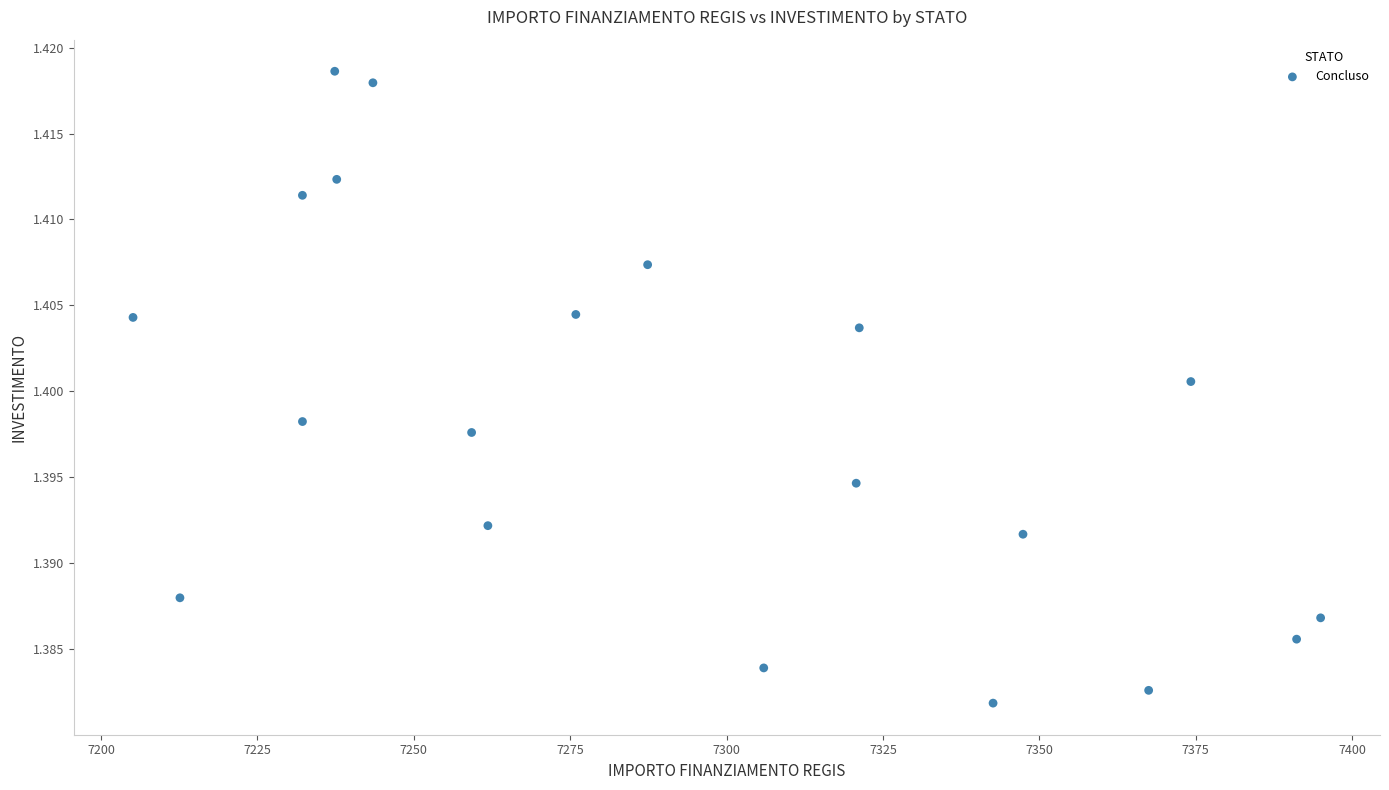

What is the range of X values (max minus min)?

189.9